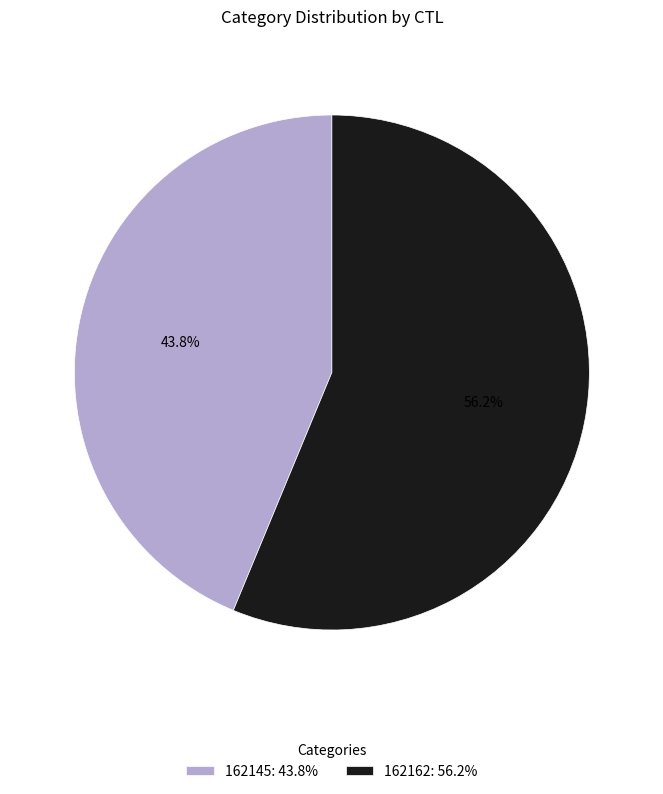

What is the largest slice in the pie chart?

162162